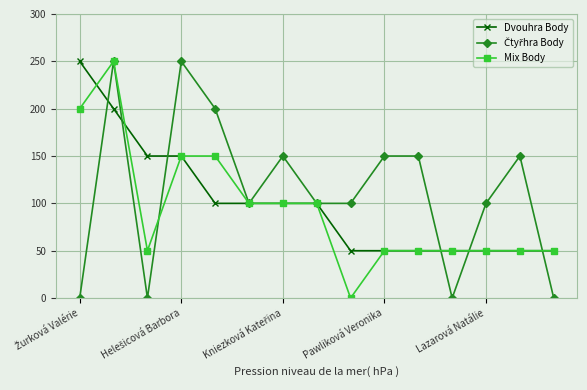

What is the greatest value displayed?

250